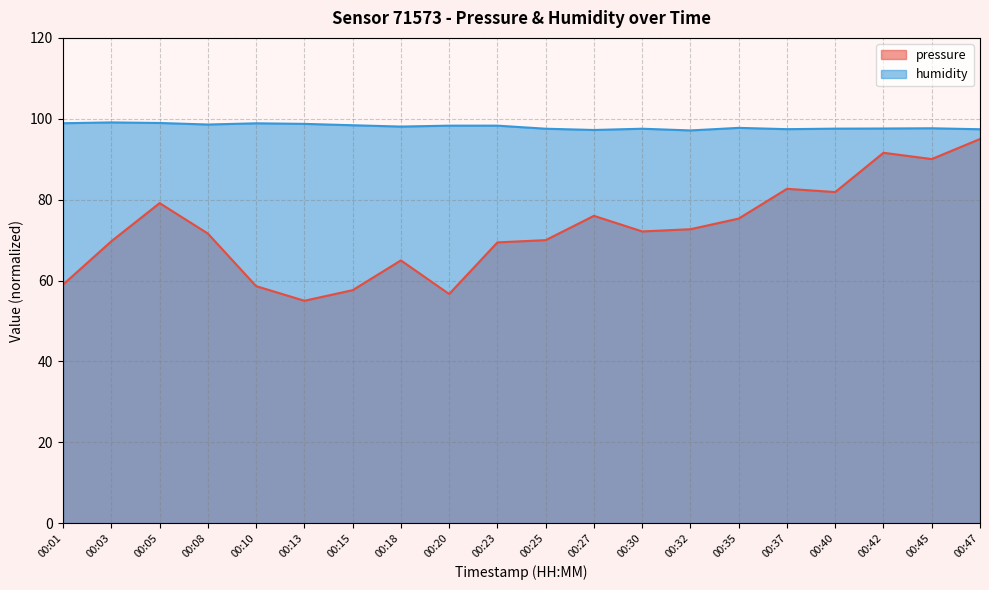

What is the minimum value shown in the chart?

55.0